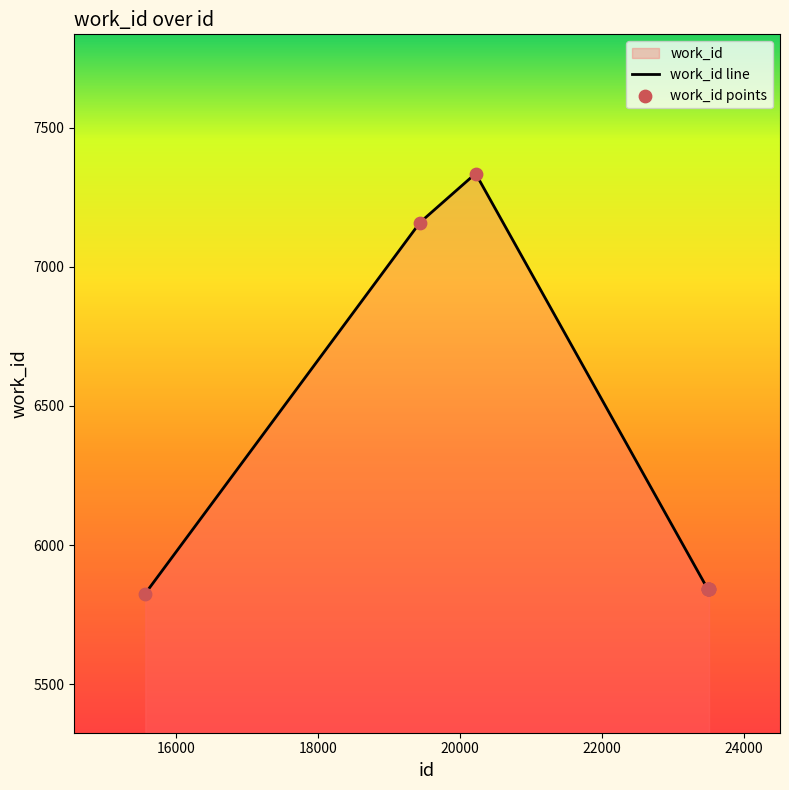

Which series has the largest total across all categories?

work_id line